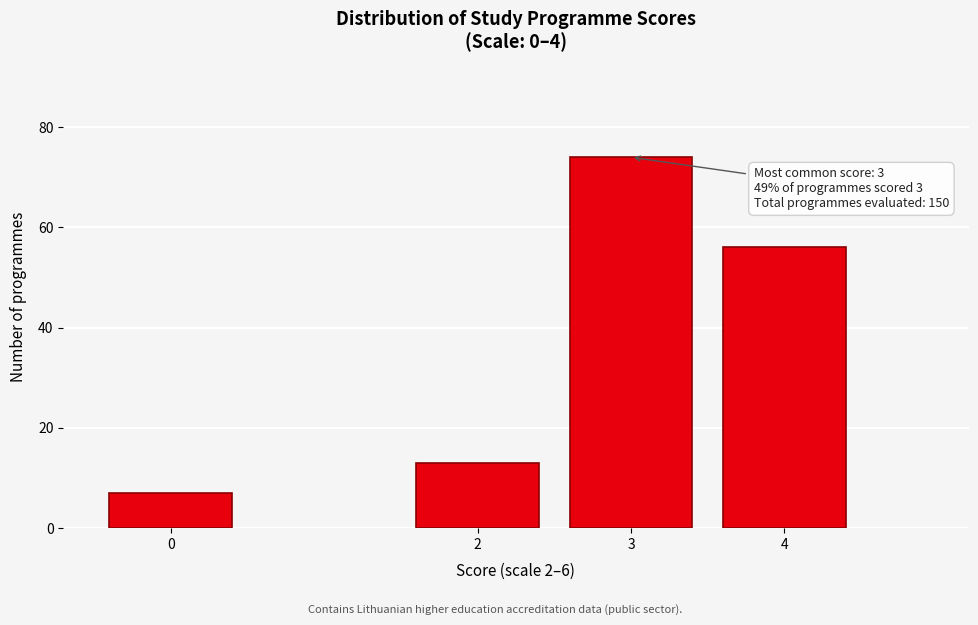

Reading right to left, extract all data points from this chart.

4=56	3=74	2=13	0=7